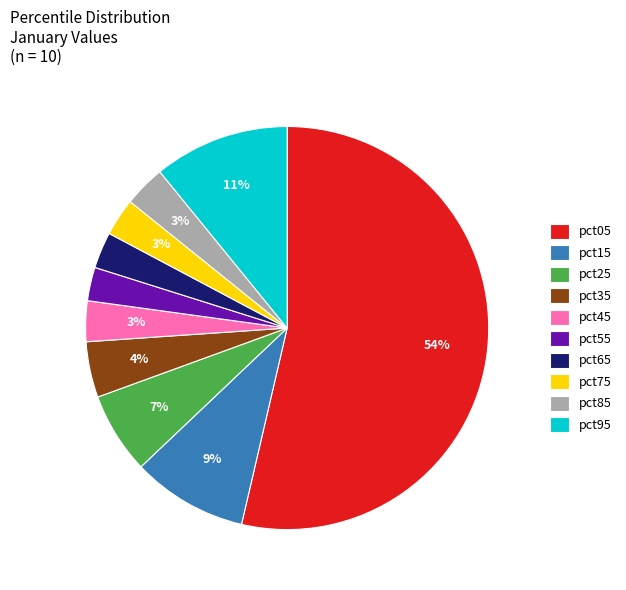

Which category has the biggest portion of the pie?

pct05